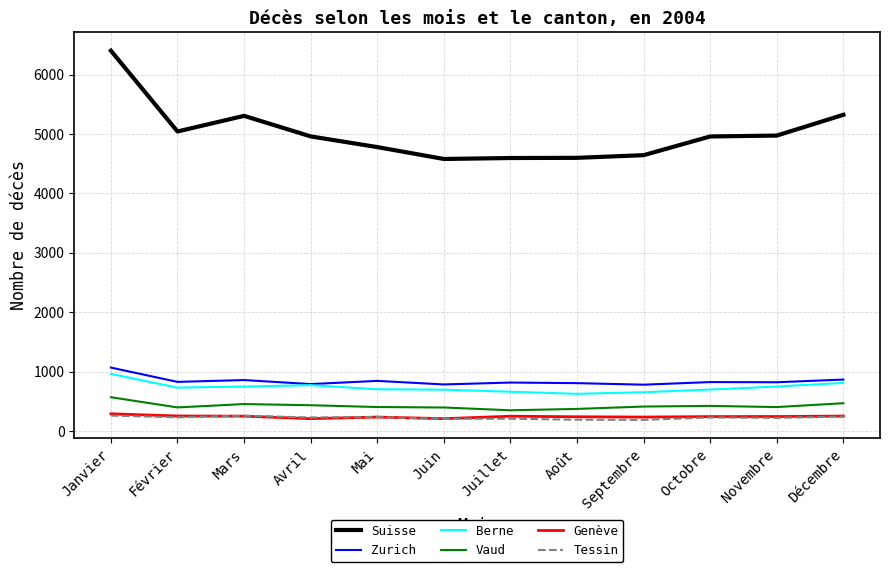

Between Février and Août, which series saw the biggest shift?

Suisse